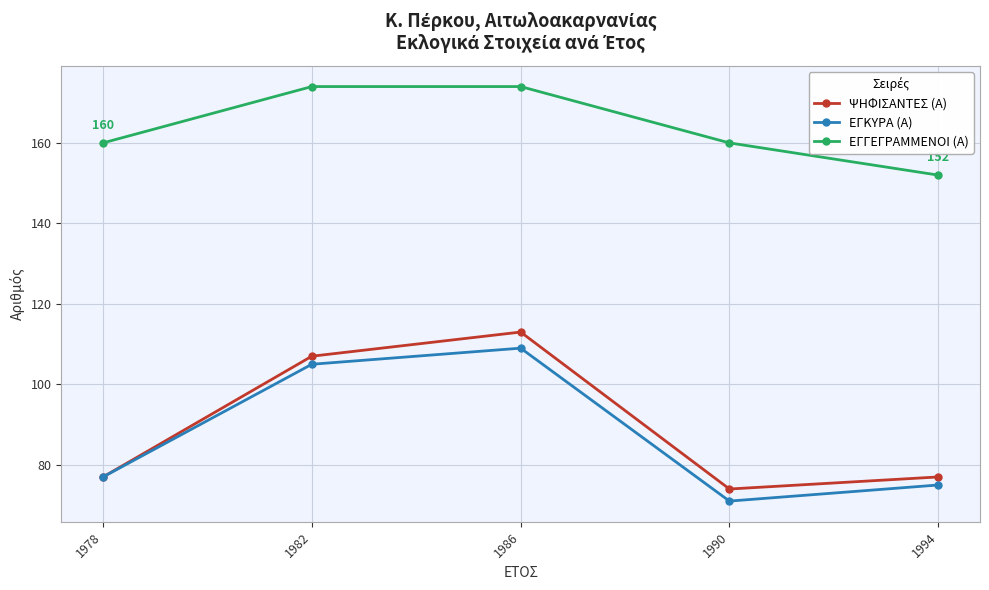

How many values in the ΕΓΚΥΡΑ (Α) series are below 77?

2